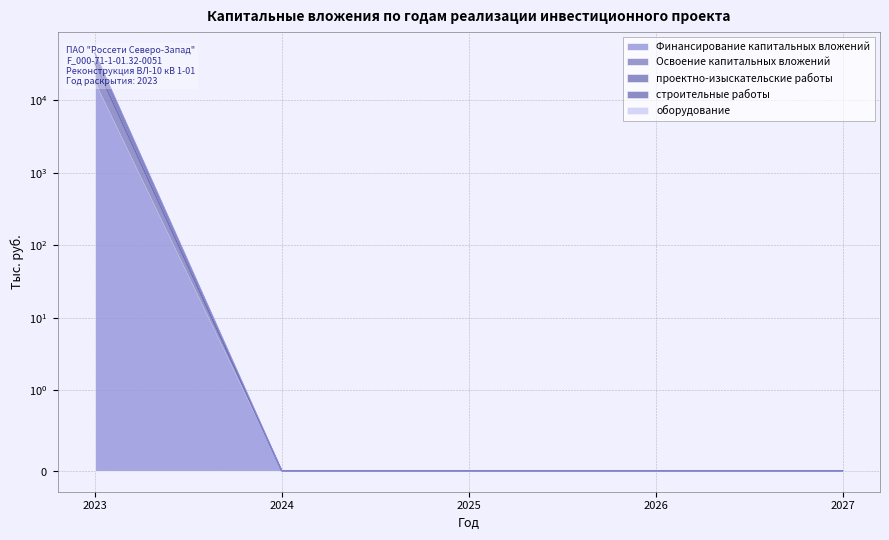

How many lines are shown in the chart?

5